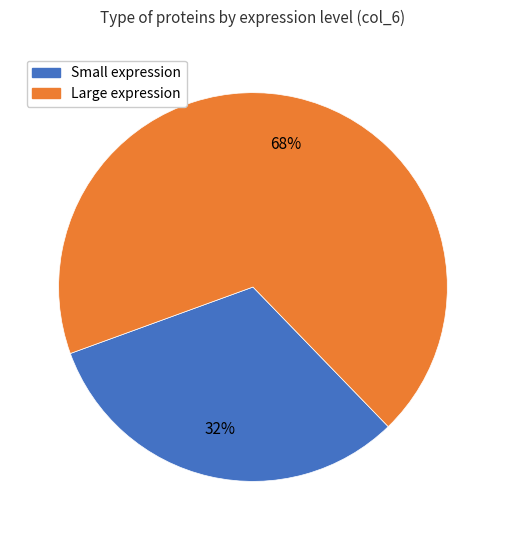

Between Small expression and Large expression, which is larger?

Large expression